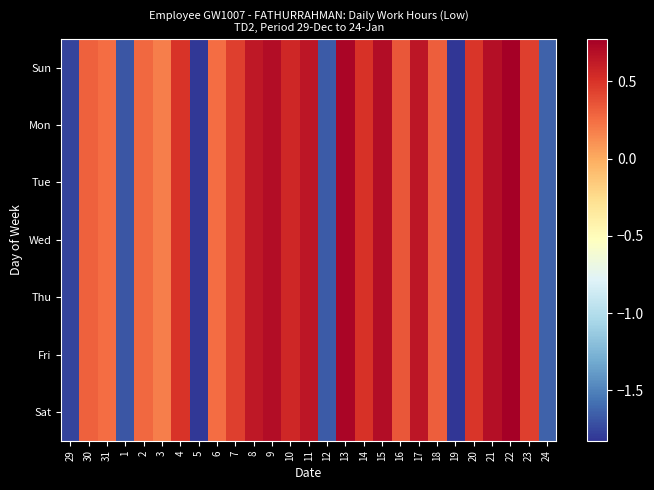

Which has a higher value, 30 or 15?

15